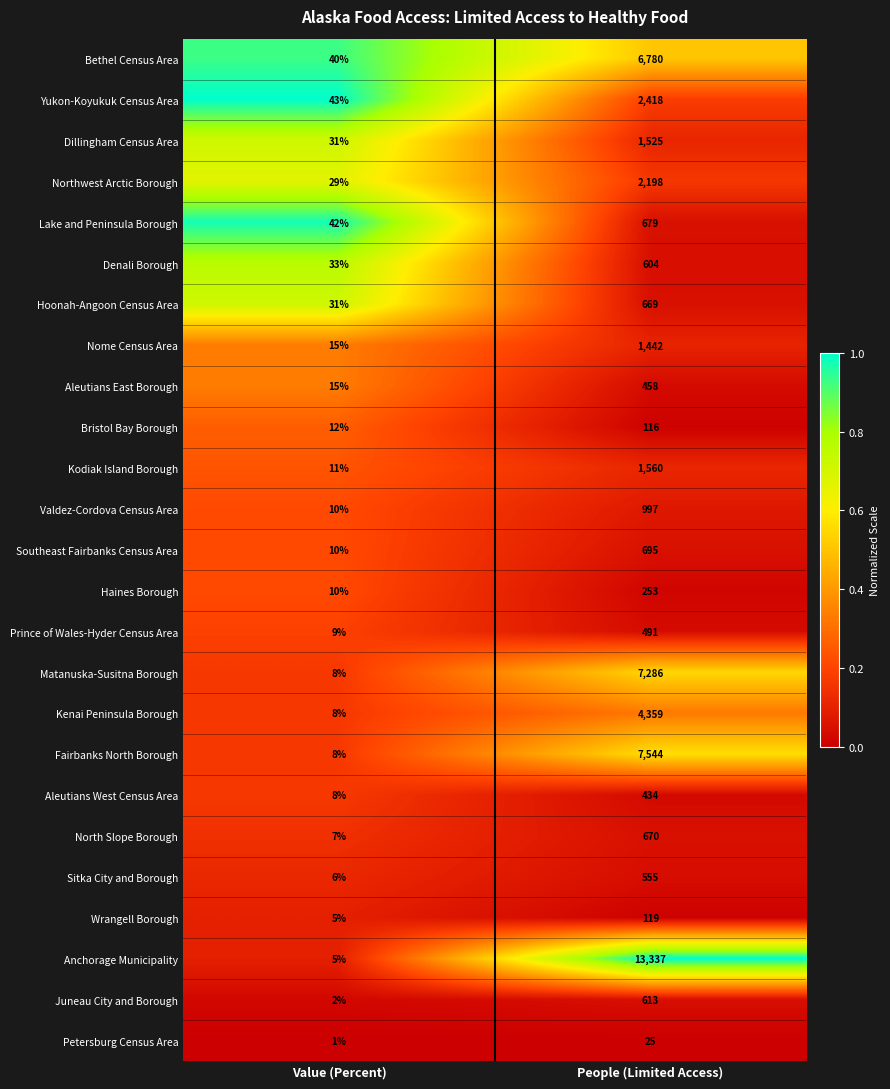

Which series has the largest range (max minus min)?

Anchorage Municipality